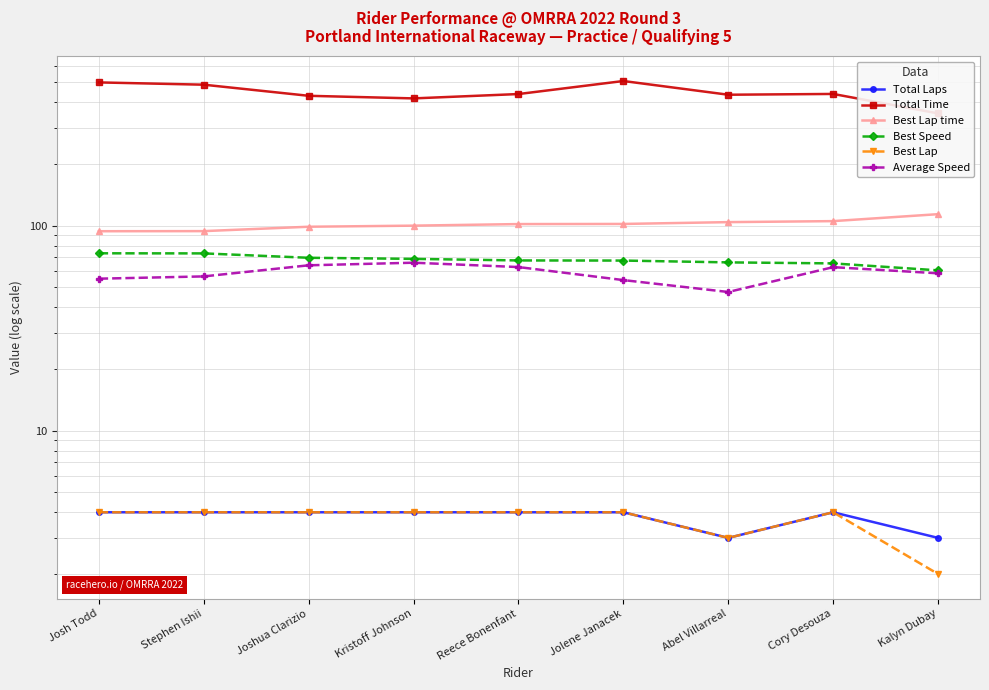

What is the maximum value for Average Speed?

66.0